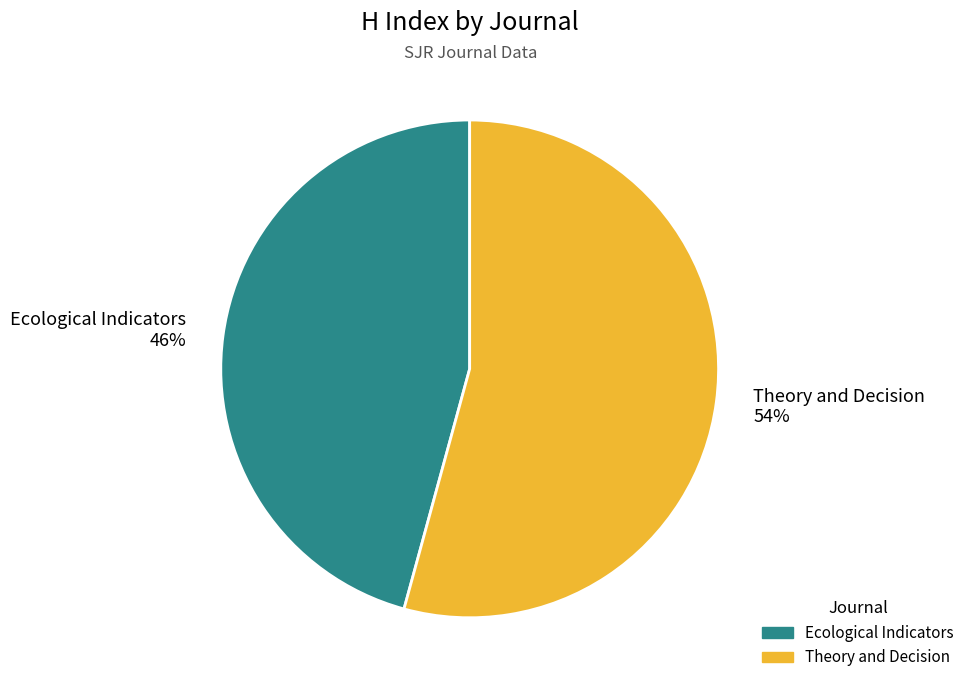

The Theory and Decision slice represents 54% of the pie. True or false?

True